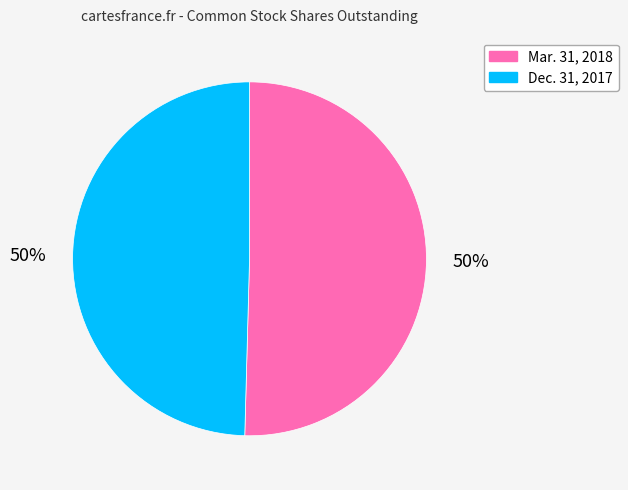

To the nearest percent, what is the combined percentage of Dec. 31, 2017 and Mar. 31, 2018?

100%